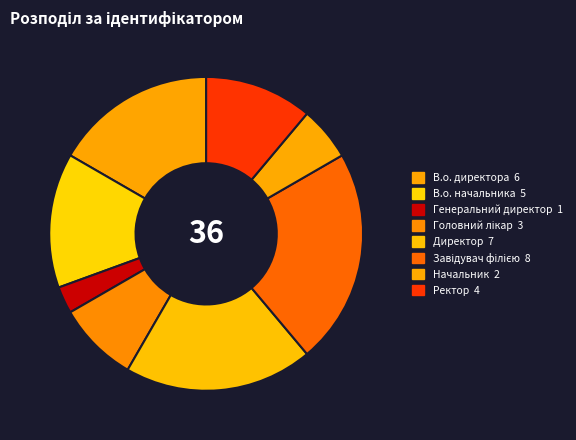

Count the number of slices in the pie.

8